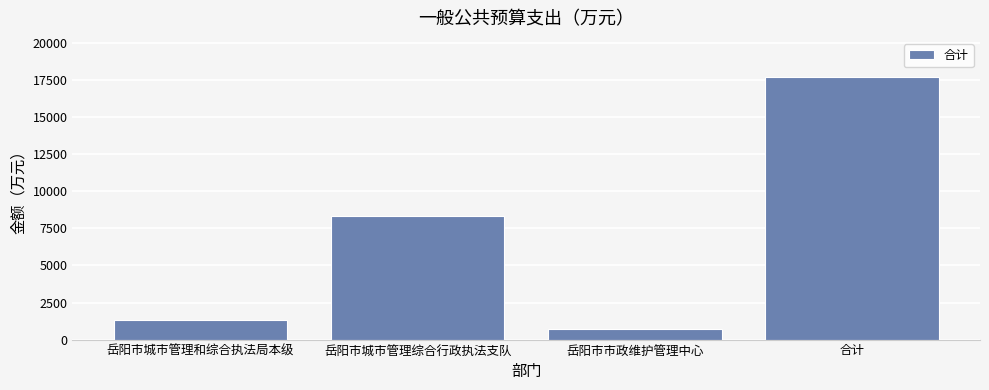

Is it true that the value at 岳阳市城市管理和综合执法局本级 is 1307.0?

True